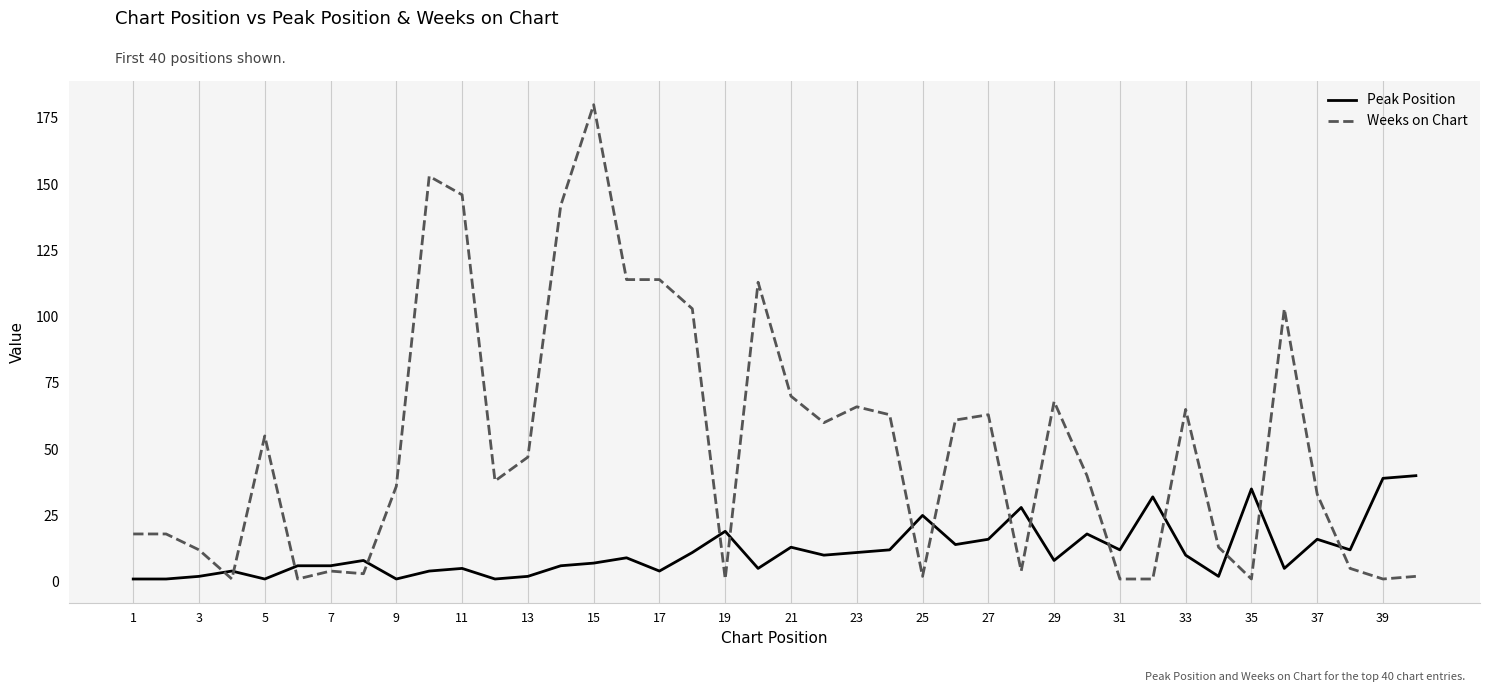

What is the difference between the maximum and minimum values in the Peak Position series?

39